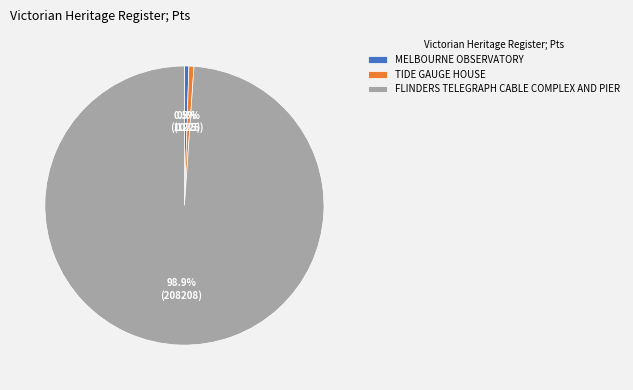

To the nearest percent, what portion does TIDE GAUGE HOUSE represent?

1%